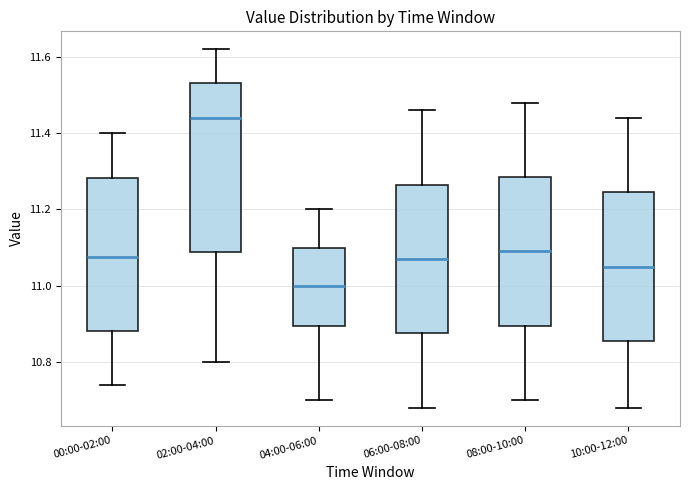

Reading left to right, read every box against the y-axis: the position of its median line, the range the box covers, and the ends of its whiskers. The values are not printed on the chart, so give them approximately, as read against the axis.

00:00-02:00: median 11.08, box 10.88 to 11.28, whiskers 10.74 to 11.40
02:00-04:00: median 11.44, box 11.08 to 11.54, whiskers 10.80 to 11.62
04:00-06:00: median 11.00, box 10.90 to 11.10, whiskers 10.70 to 11.20
06:00-08:00: median 11.08, box 10.88 to 11.26, whiskers 10.68 to 11.46
08:00-10:00: median 11.10, box 10.90 to 11.28, whiskers 10.70 to 11.48
10:00-12:00: median 11.06, box 10.86 to 11.24, whiskers 10.68 to 11.44